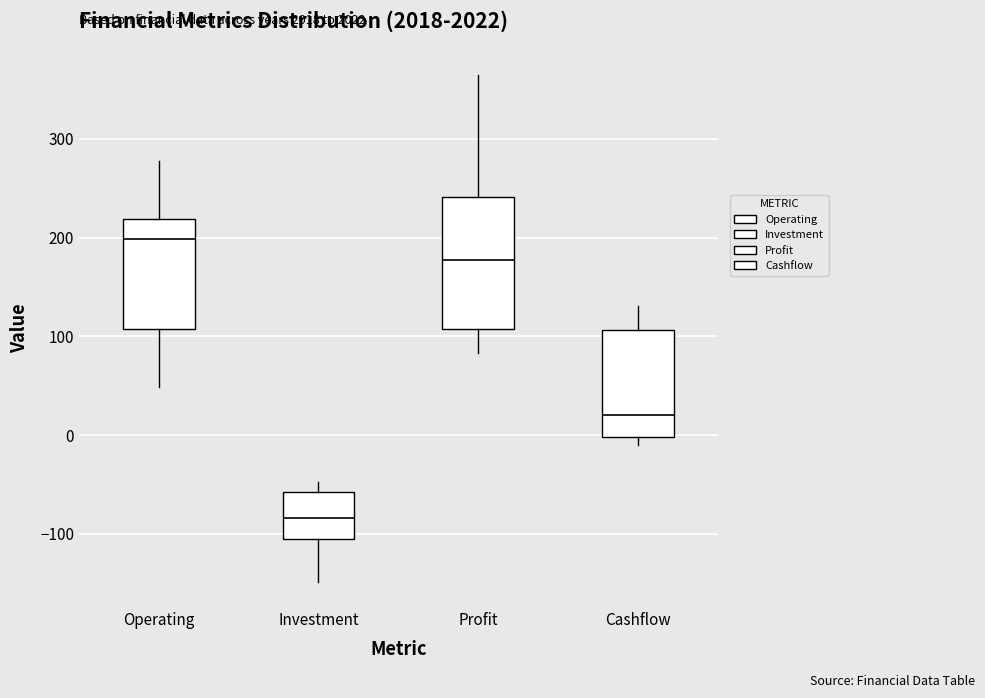

Reading left to right, read every box against the y-axis: the position of its median line, the range the box covers, and the ends of its whiskers. The values are not printed on the chart, so give them approximately, as read against the axis.

Operating: median 200, box 110 to 220, whiskers 50 to 280
Investment: median -80, box -110 to -60, whiskers -150 to -50
Profit: median 180, box 110 to 240, whiskers 80 to 360
Cashflow: median 20, box 0 to 110, whiskers -10 to 130